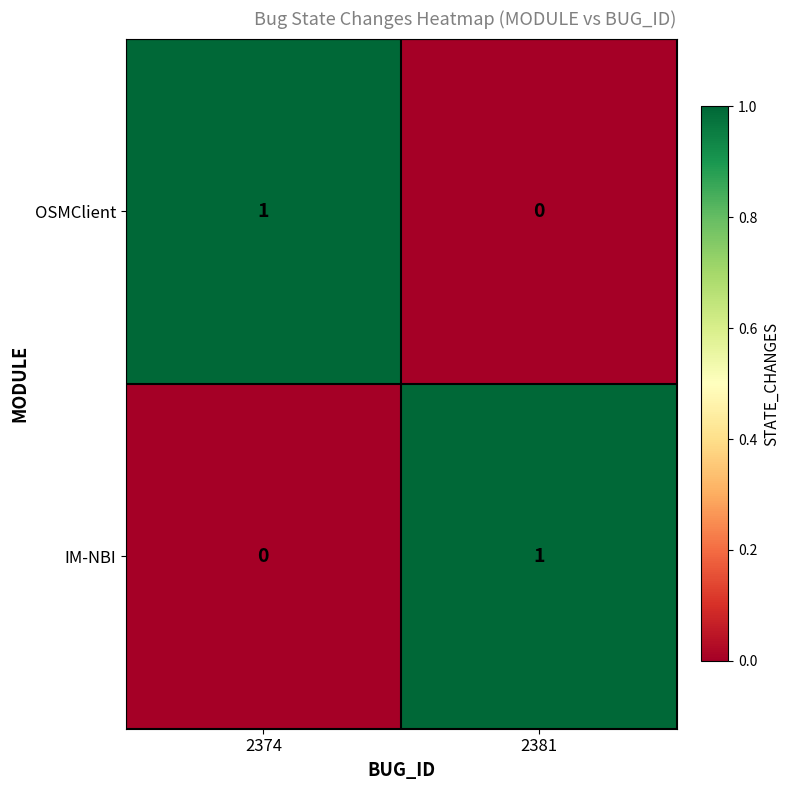

Where is OSMClient nearest to the value 0?

2381